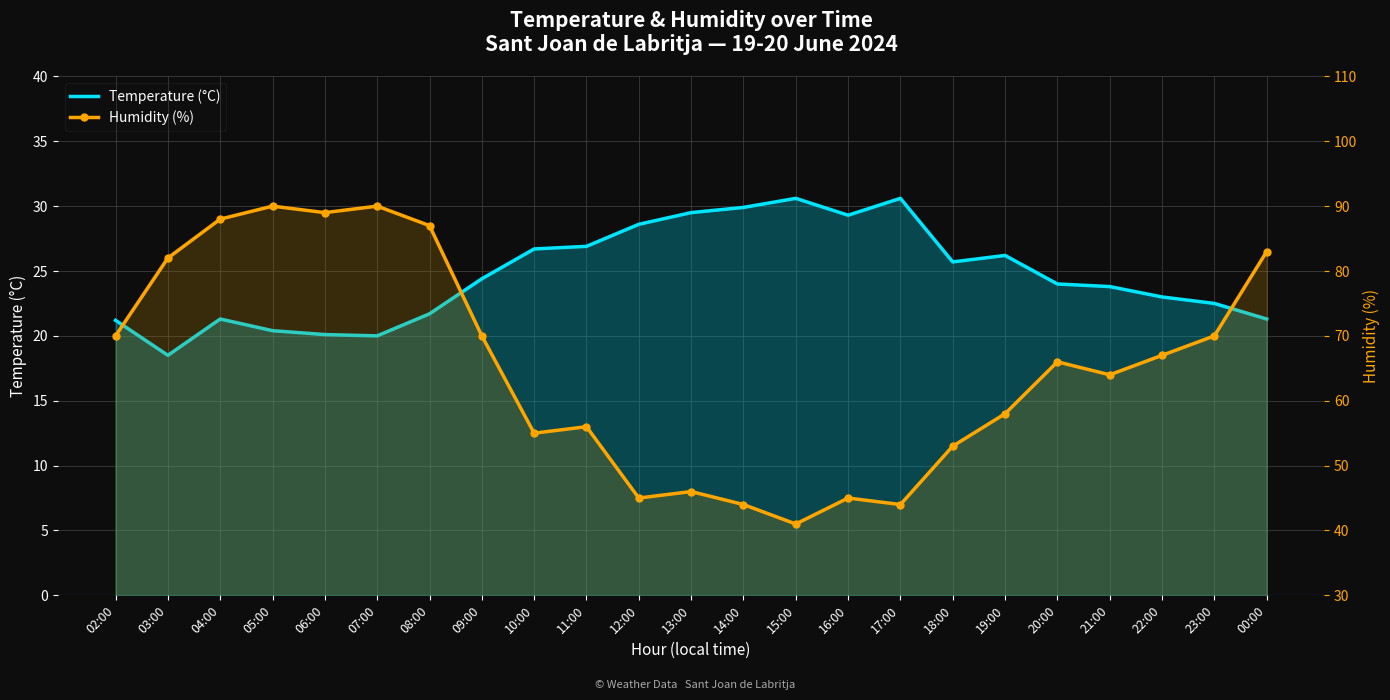

List the series in order of their overall mean, lowest first.

Temperature (°C), Humidity (%)